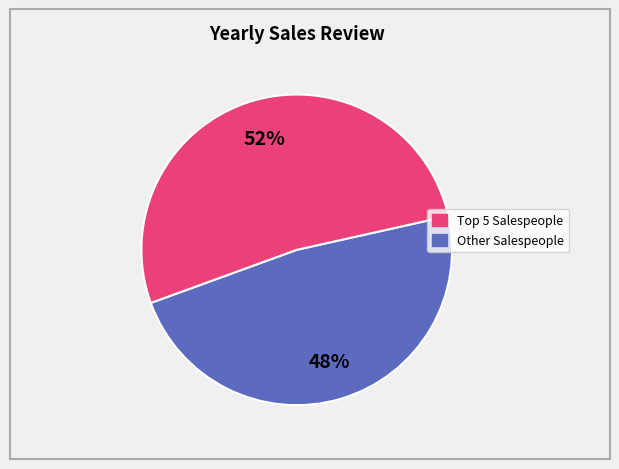

To the nearest percent, what is the average slice percentage?

50%